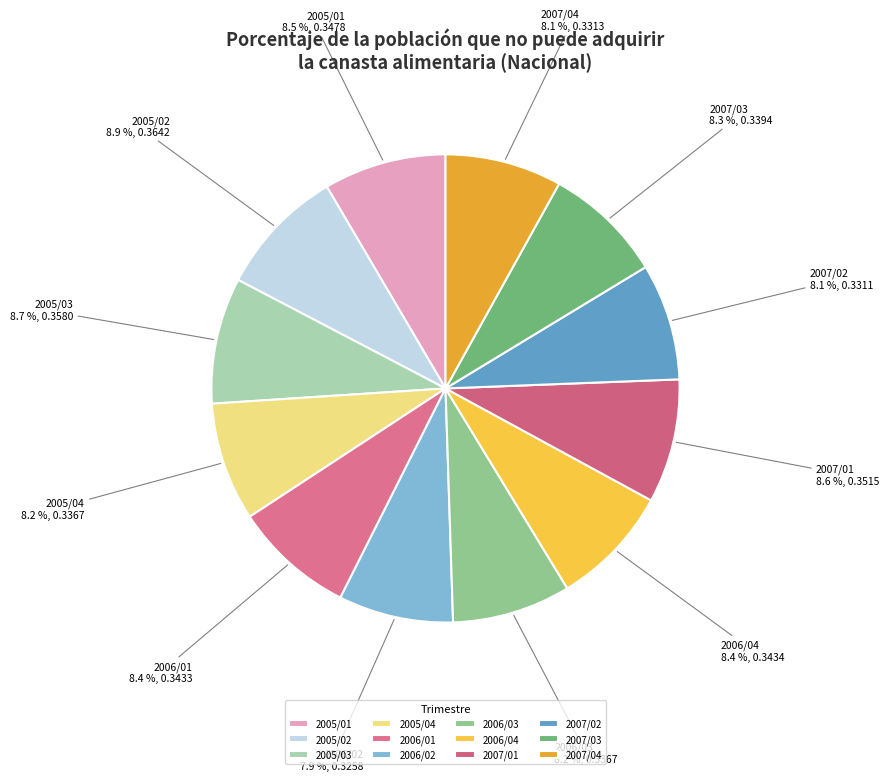

Is 2007/02 the majority of the pie?

No